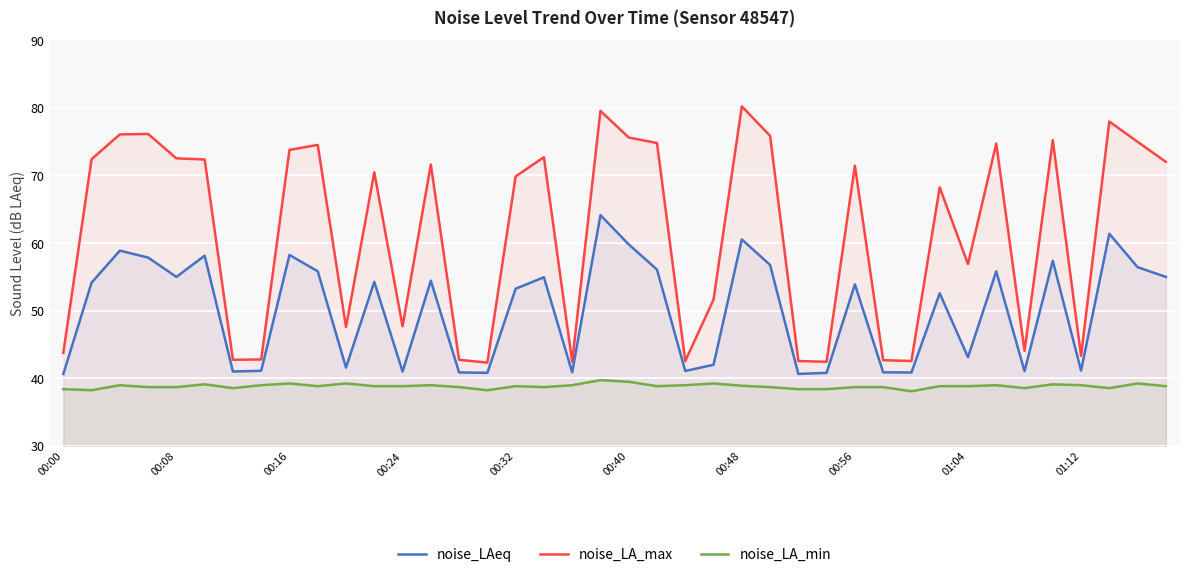

What is the difference between the highest and lowest values at 00:40?

36.1